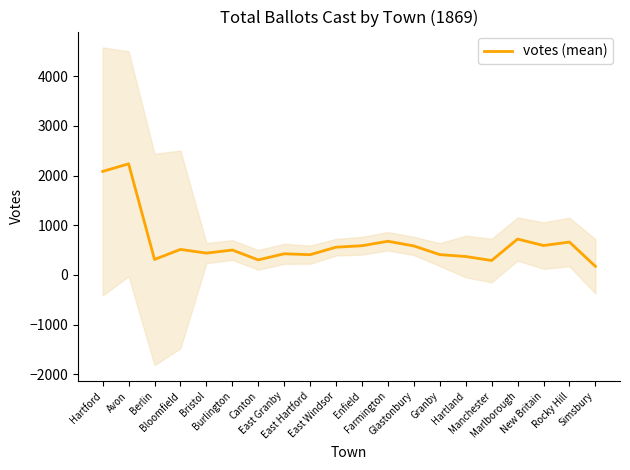

What is the difference between the values at Berlin and Bloomfield?

202.3